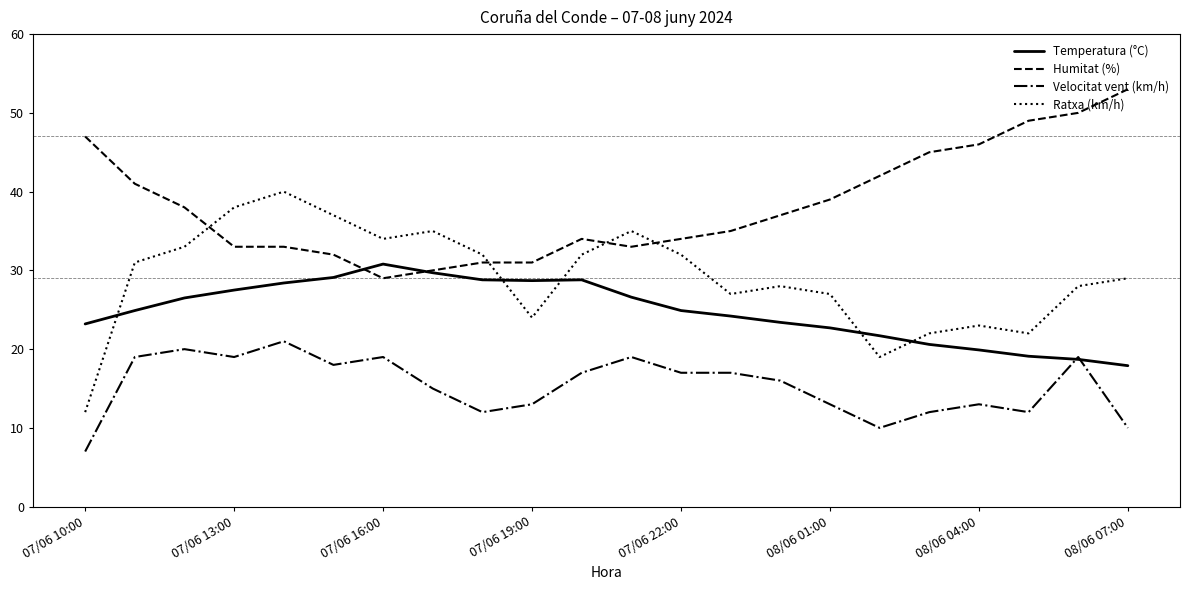

List the series in order of their overall mean, highest first.

Humitat (%), Ratxa (km/h), Temperatura (°C), Velocitat vent (km/h)